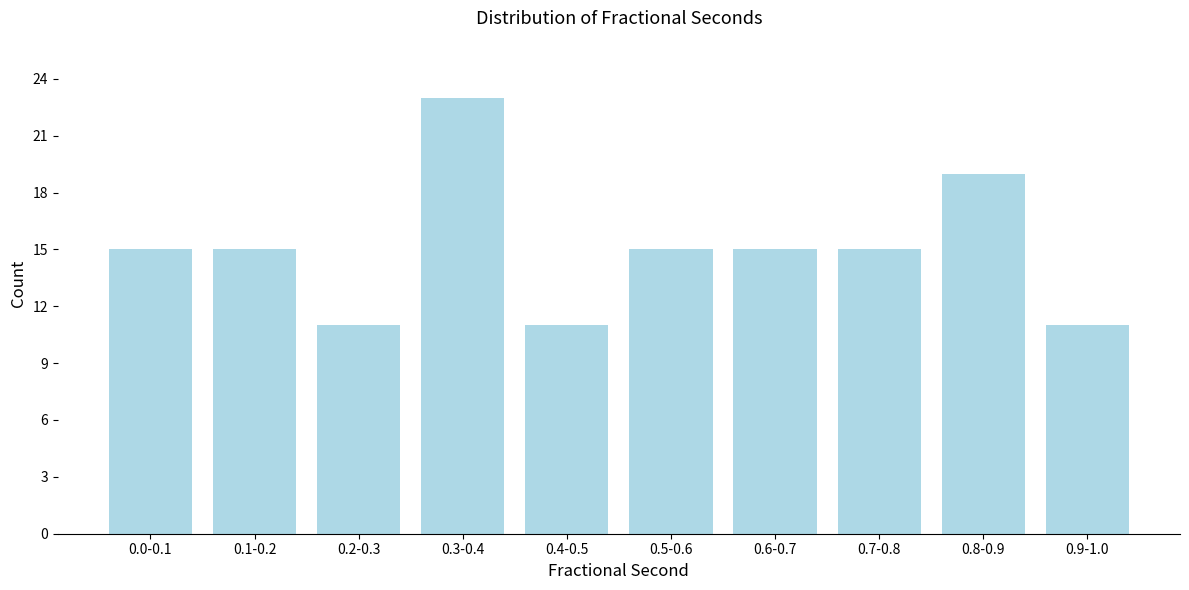

Reading right to left, list all the values displayed in this chart.

0.9-1.0=11	0.8-0.9=19	0.7-0.8=15	0.6-0.7=15	0.5-0.6=15	0.4-0.5=11	0.3-0.4=23	0.2-0.3=11	0.1-0.2=15	0.0-0.1=15